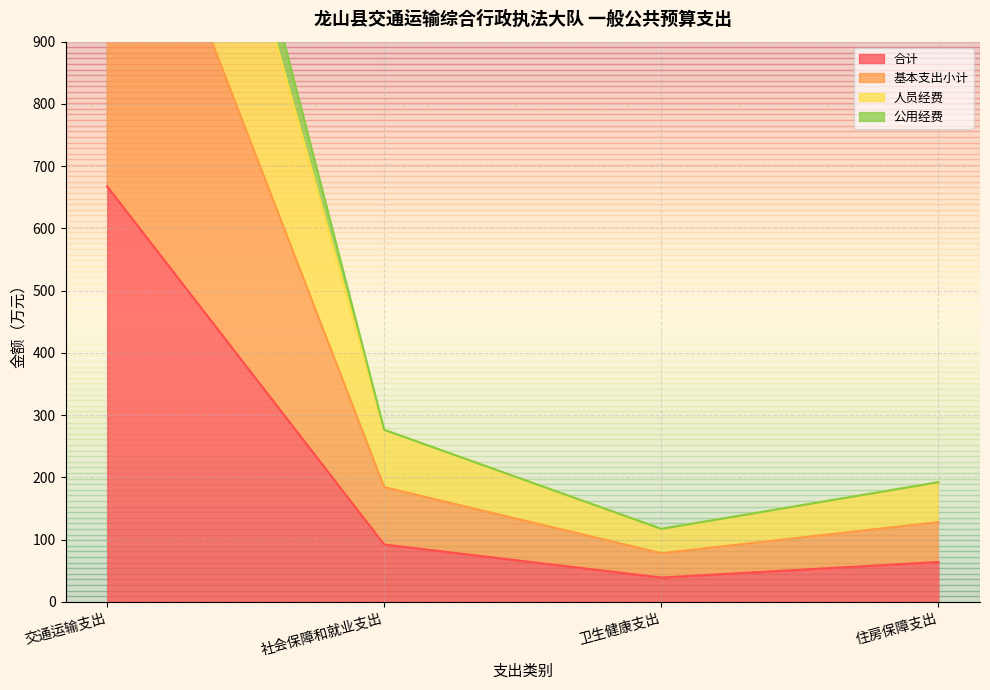

True or false: 合计 and 人员经费 intersect in this chart.

False